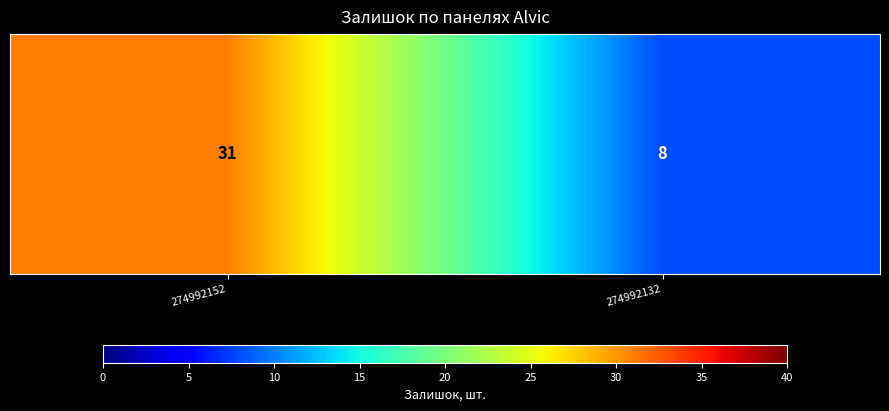

How many series are shown in this chart?

1